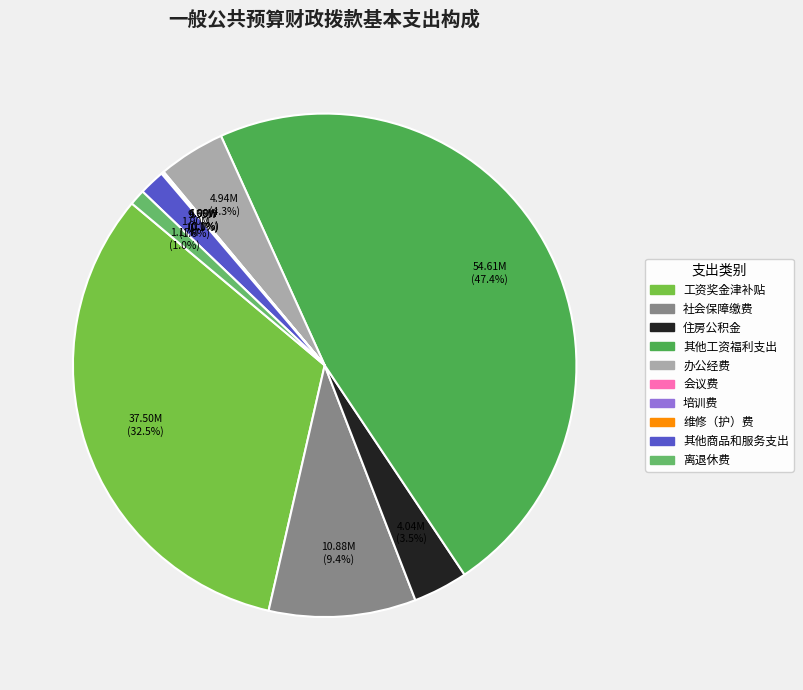

Between 会议费 and 离退休费, which is larger?

离退休费